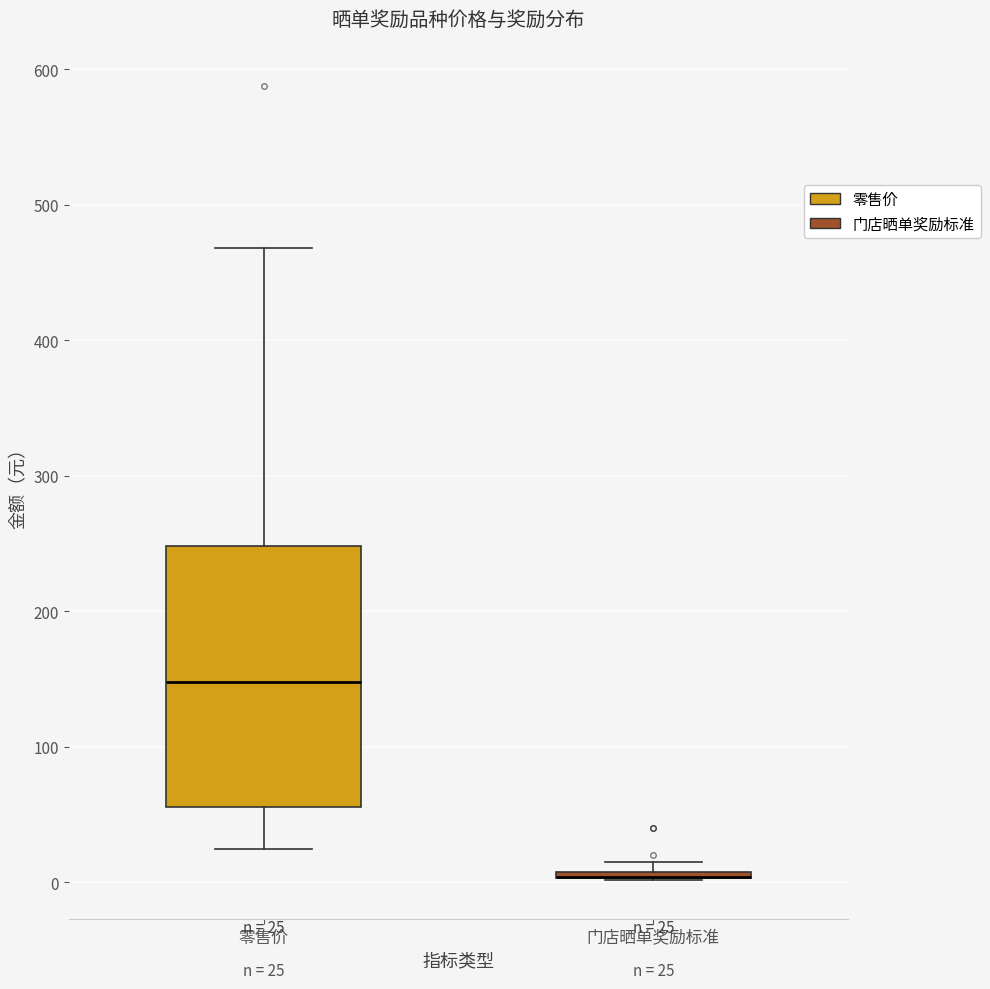

Which box is the tallest, from its lower edge to its upper edge?

零售价